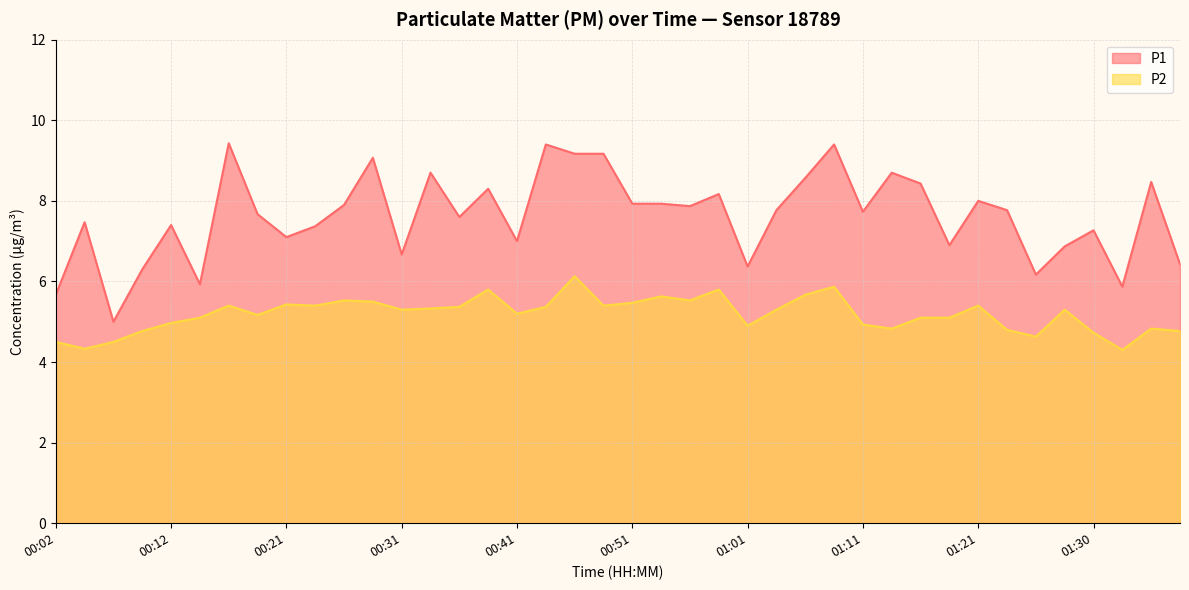

What is the spread (max minus min) of values at 00:12?

2.4